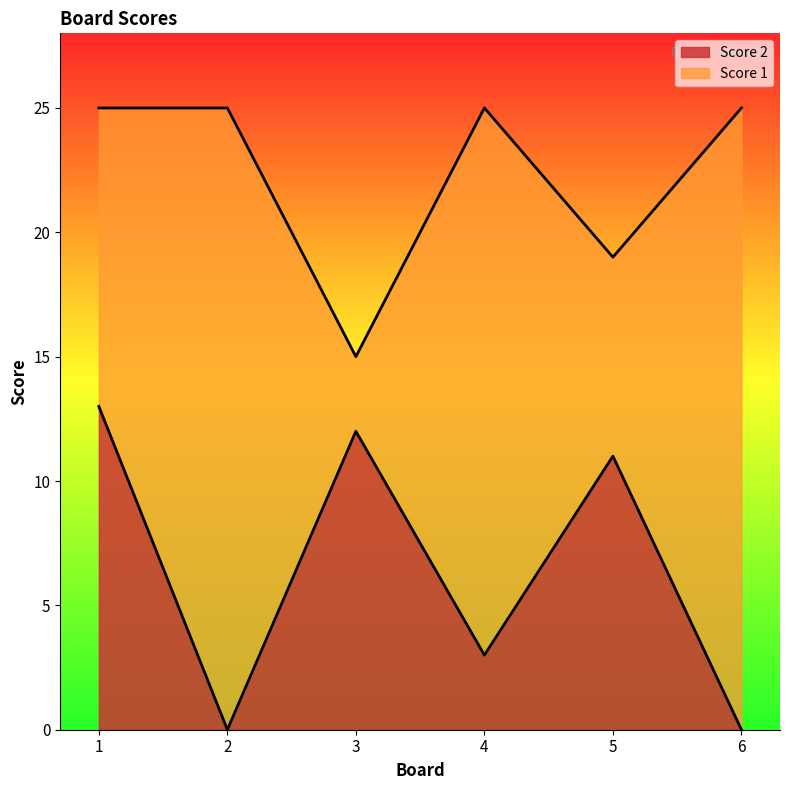

Is it true that Score 1 equals 25 at 4?

True